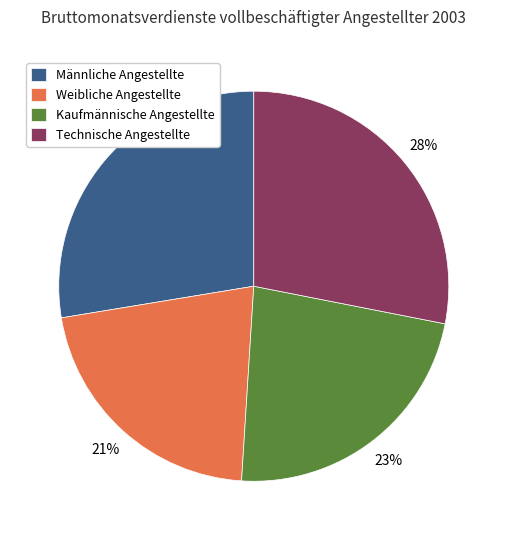

Is Technische Angestellte the majority of the pie?

No